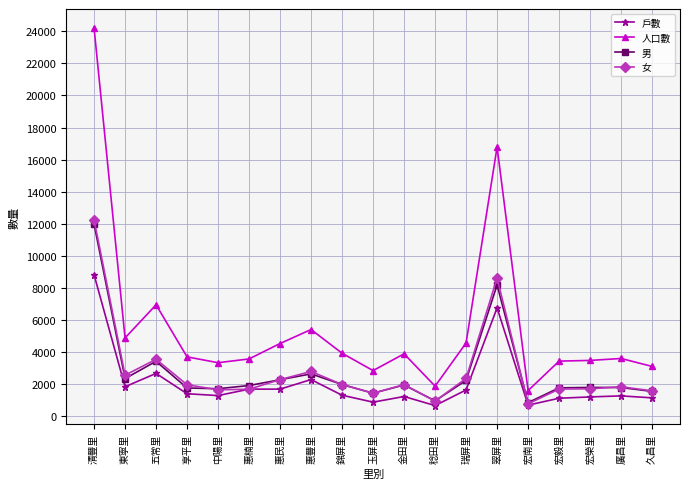

At how many categories does at least one series exceed 9985?

2